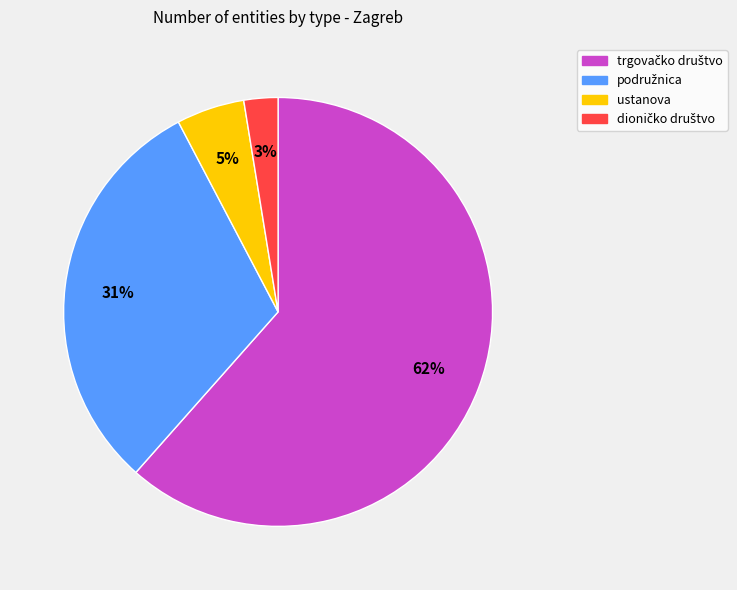

Is there any slice that represents more than half of the pie?

Yes